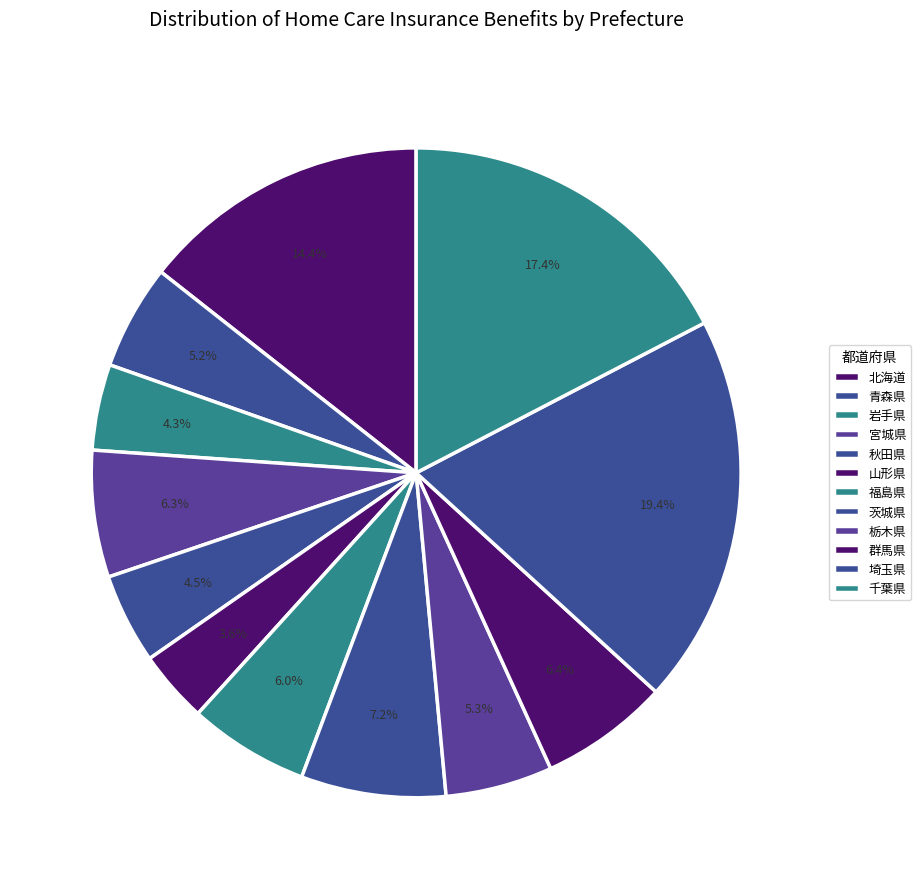

Does 茨城県 account for over 50% of the chart?

No